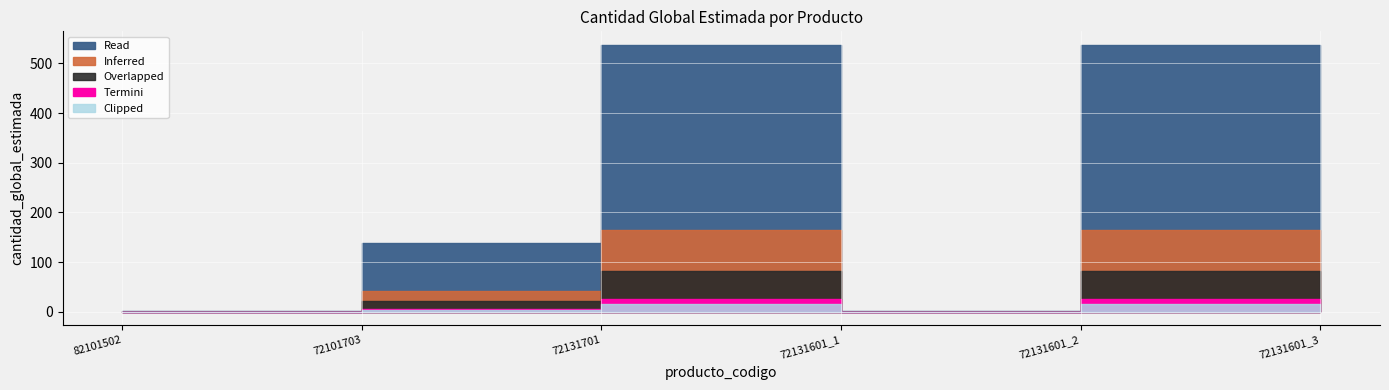

Between 72131701 and 82101502, which is larger?

72131701